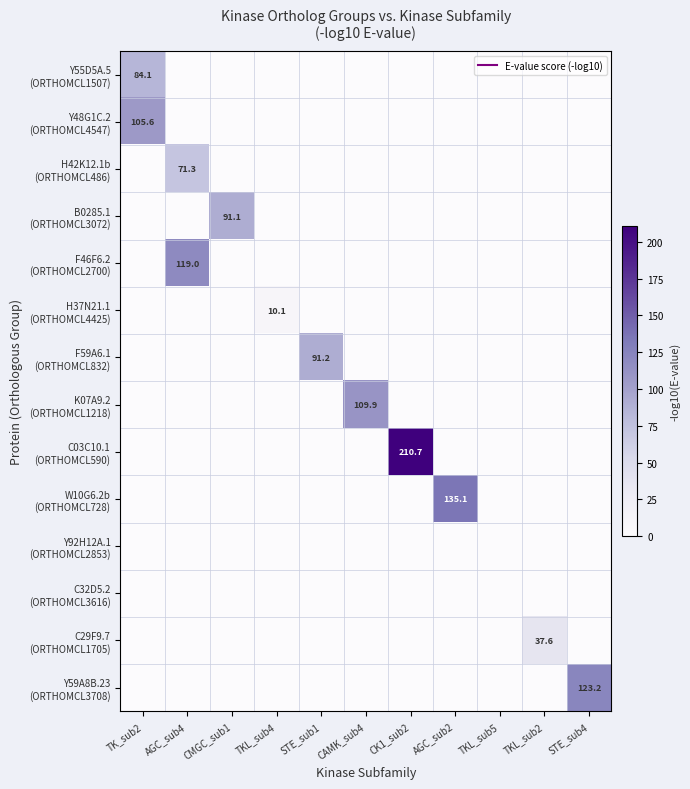

What is the highest value of the F59A6.1 (ORTHOMCL832) series?

91.2